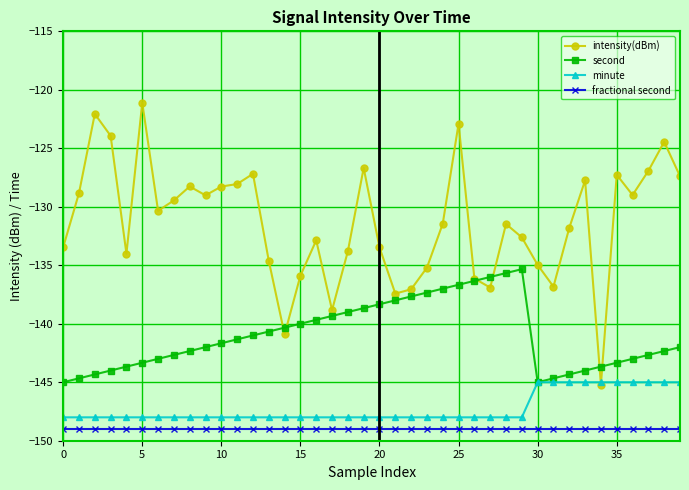

What is the value of the second point at the 1st from the left?

-145.0